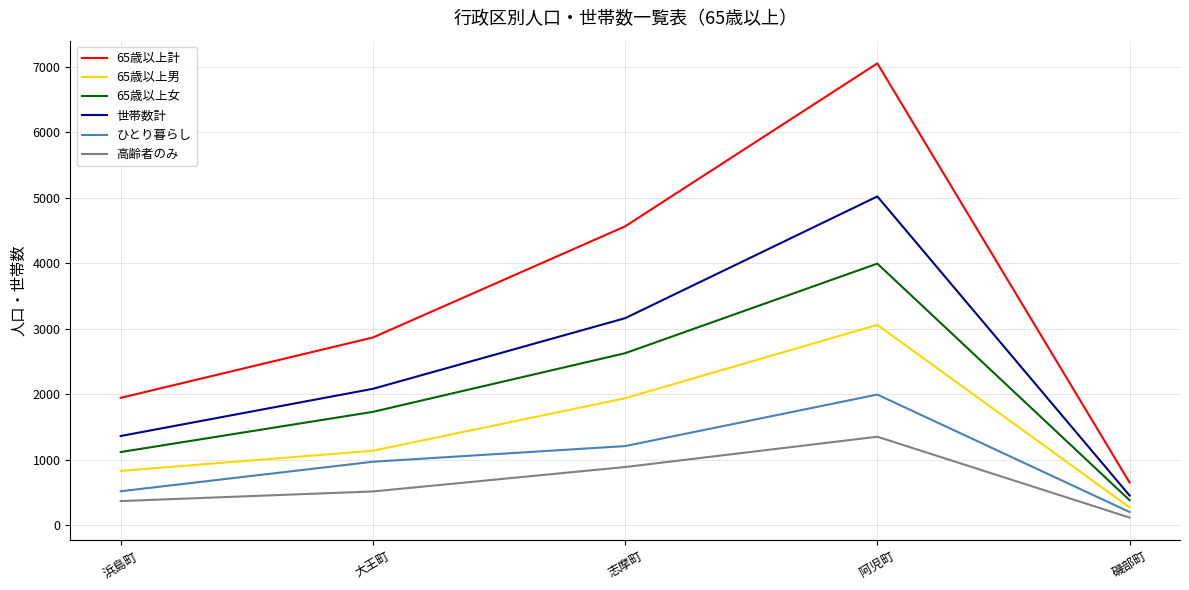

At 志摩町, list the series in order from largest to smallest.

65歳以上計, 世帯数計, 65歳以上女, 65歳以上男, ひとり暮らし, 高齢者のみ